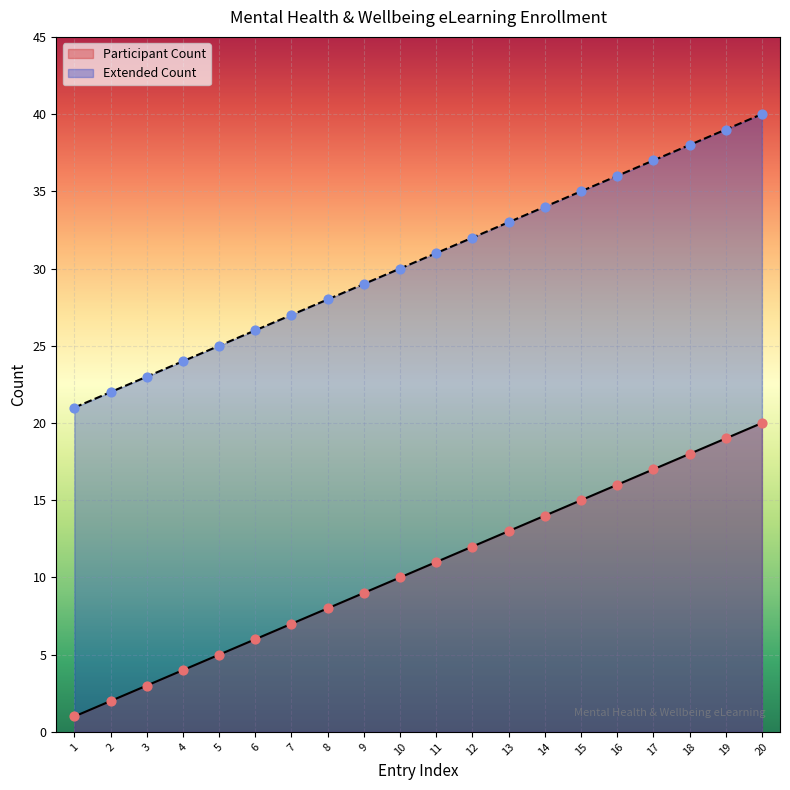

Which series reaches the maximum Y coordinate?

Extended Count